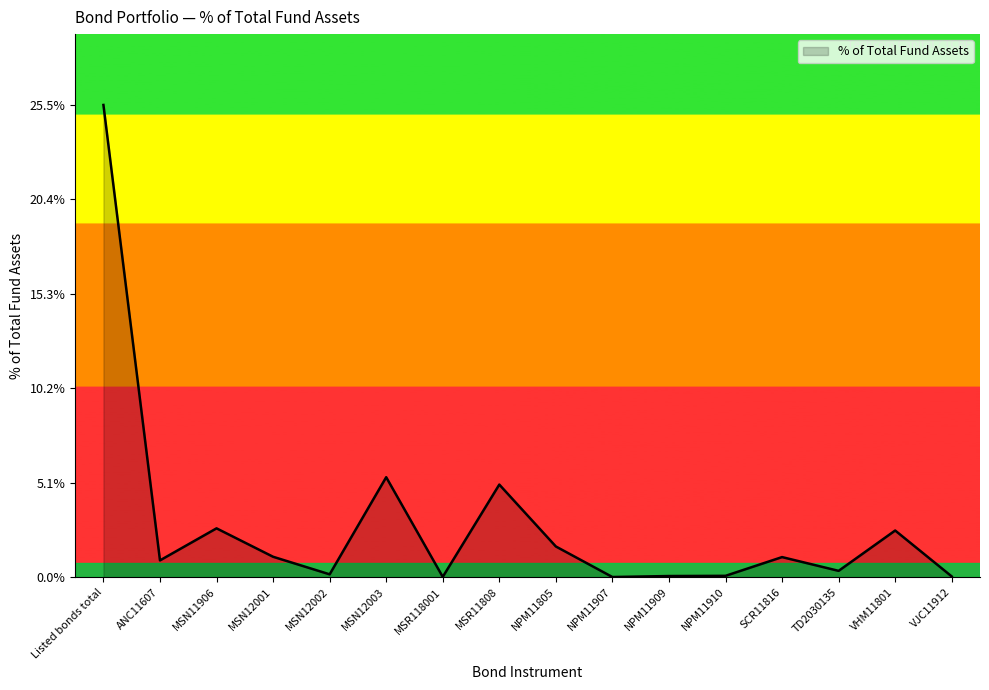

Between NPM11910 and ANC11607, which is larger?

ANC11607